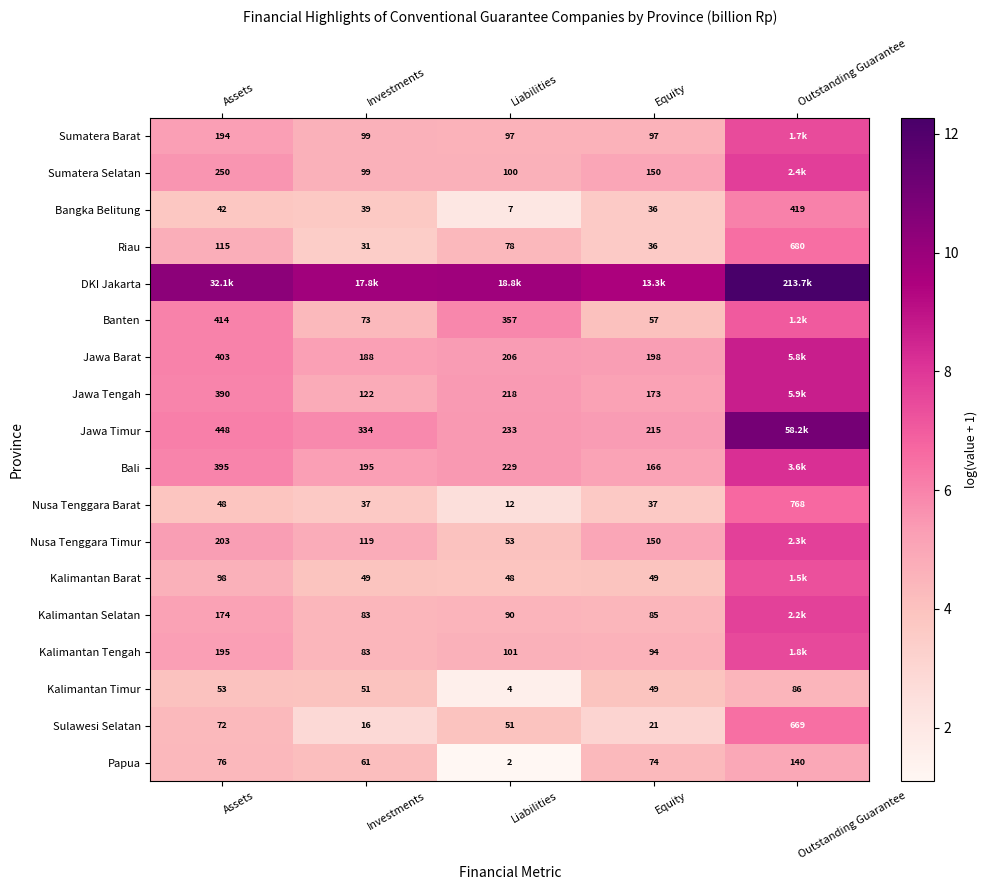

Which category has the lowest value in the Sulawesi Selatan series?

Investments